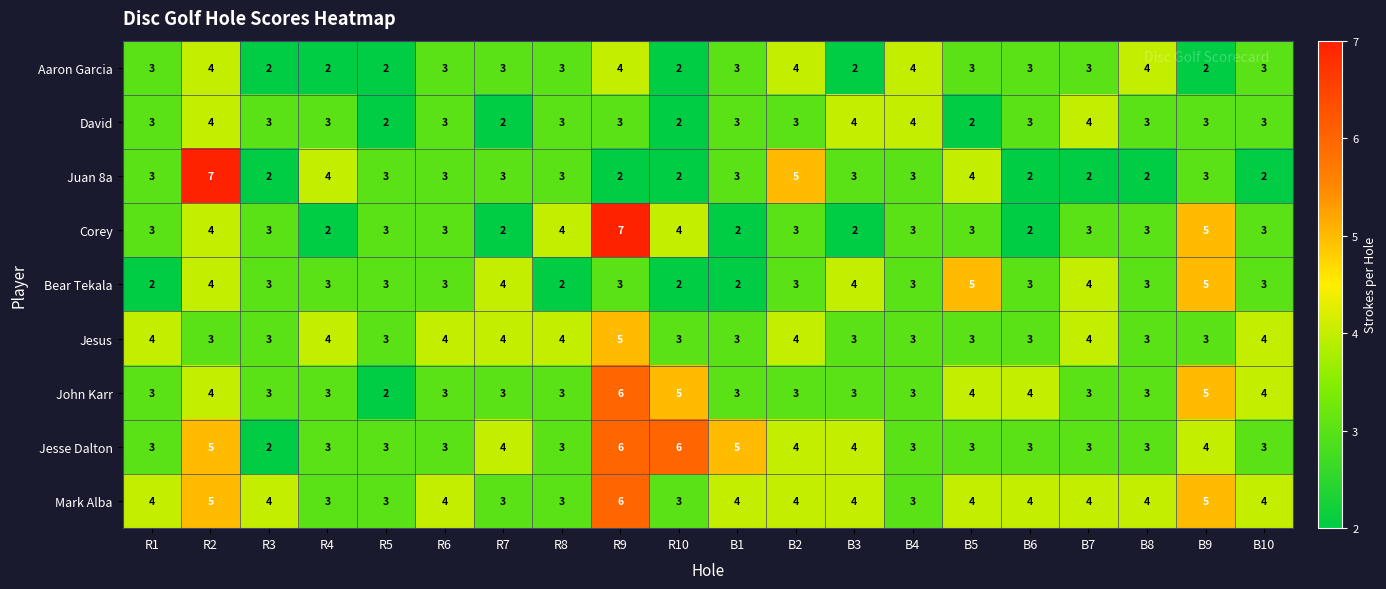

What is the approximate value of David at R9?

3